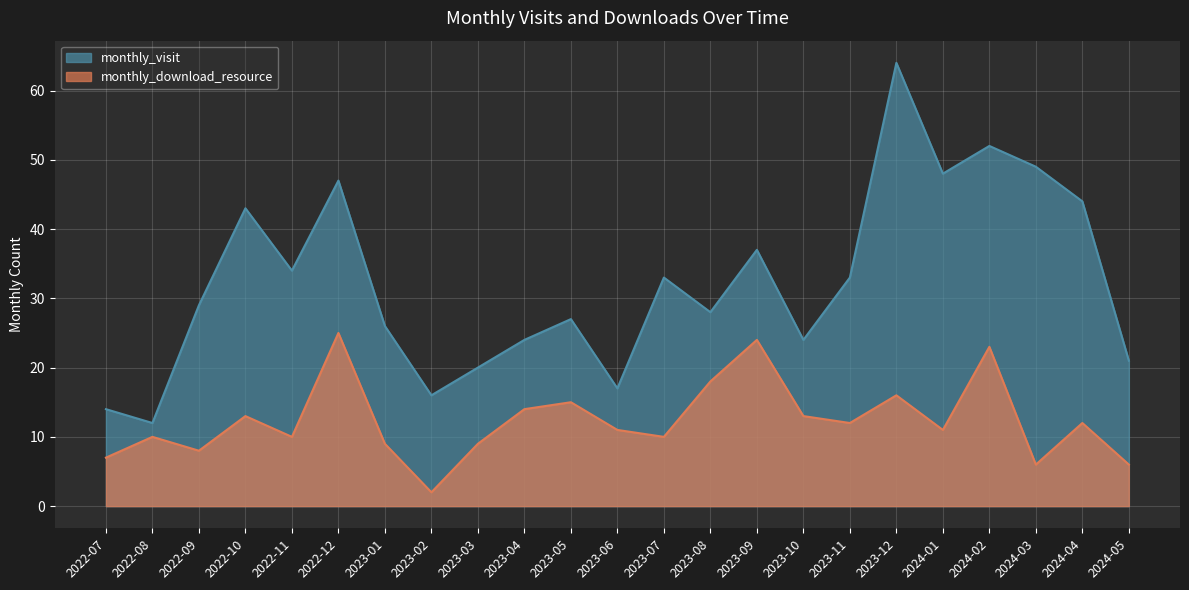

What is the value of the monthly_download_resource point at the 8th from the left?

2